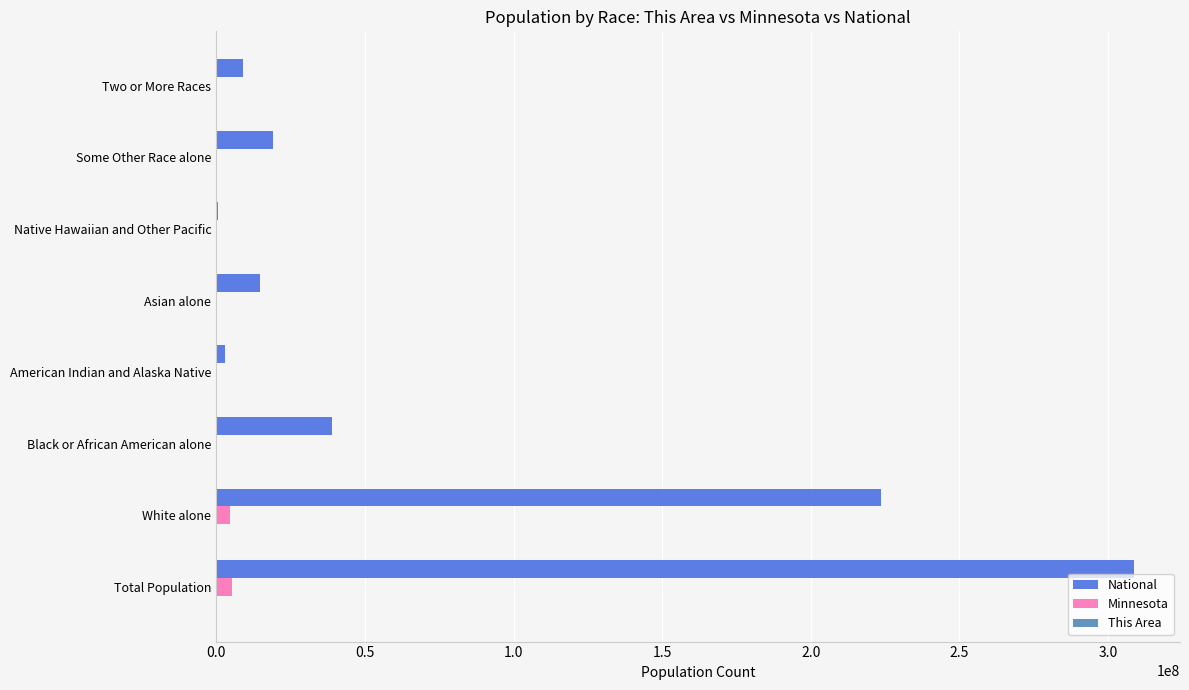

Which series changed the most between Total Population and Black or African American alone?

National